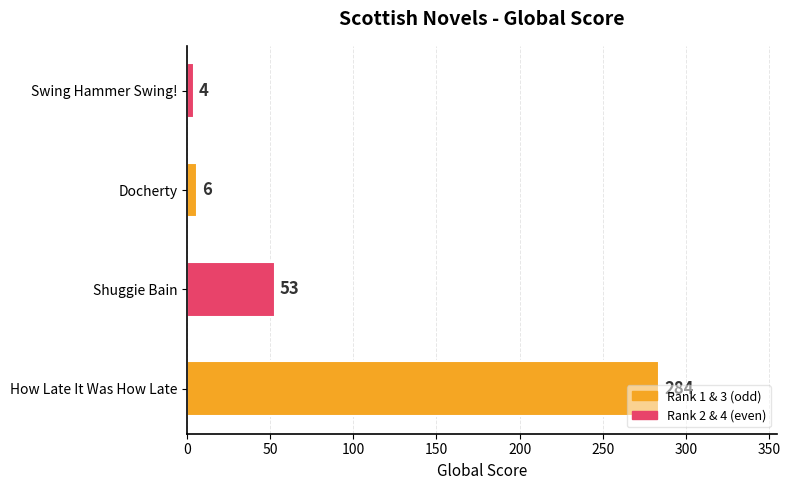

What is the change in value from Shuggie Bain to Swing Hammer Swing!?

-49